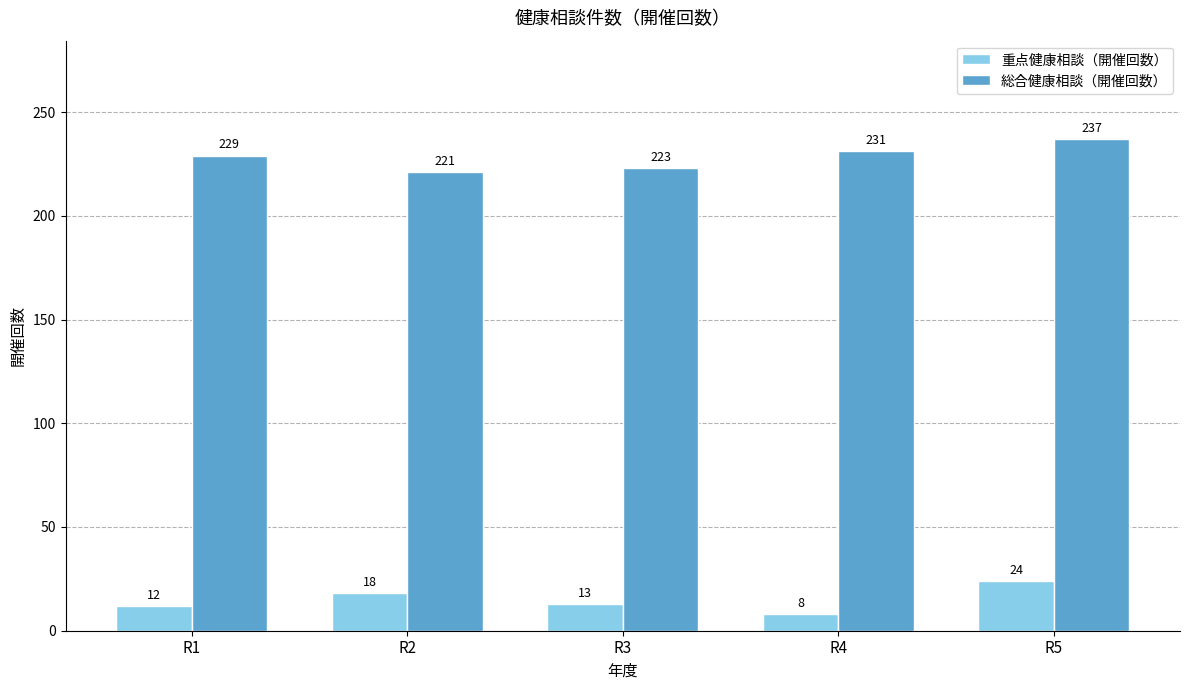

What is the maximum value for 総合健康相談（開催回数）?

237